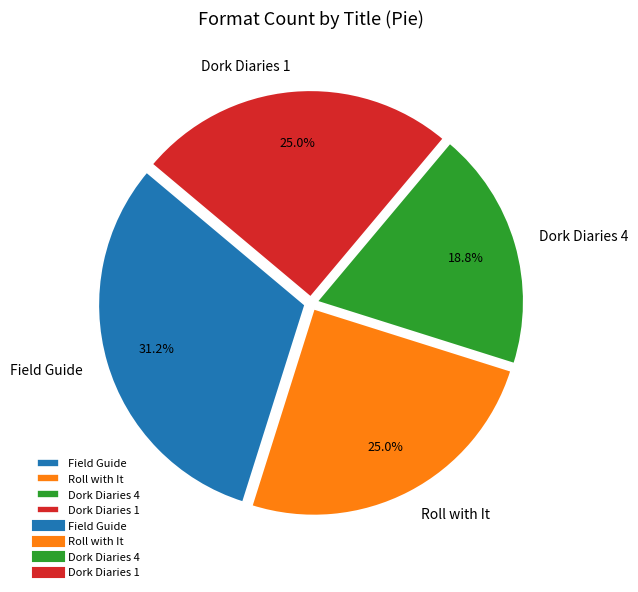

How many segments does this pie chart have?

4